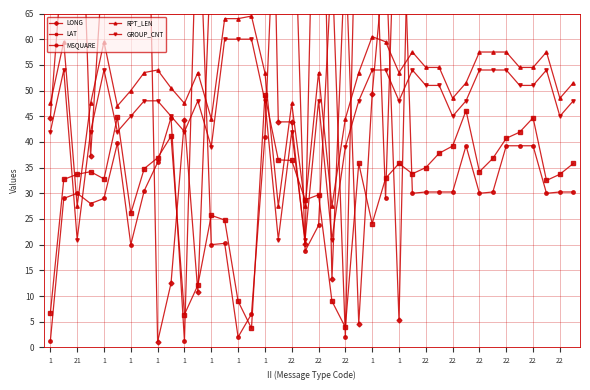

What is the smallest value displayed?

1.1